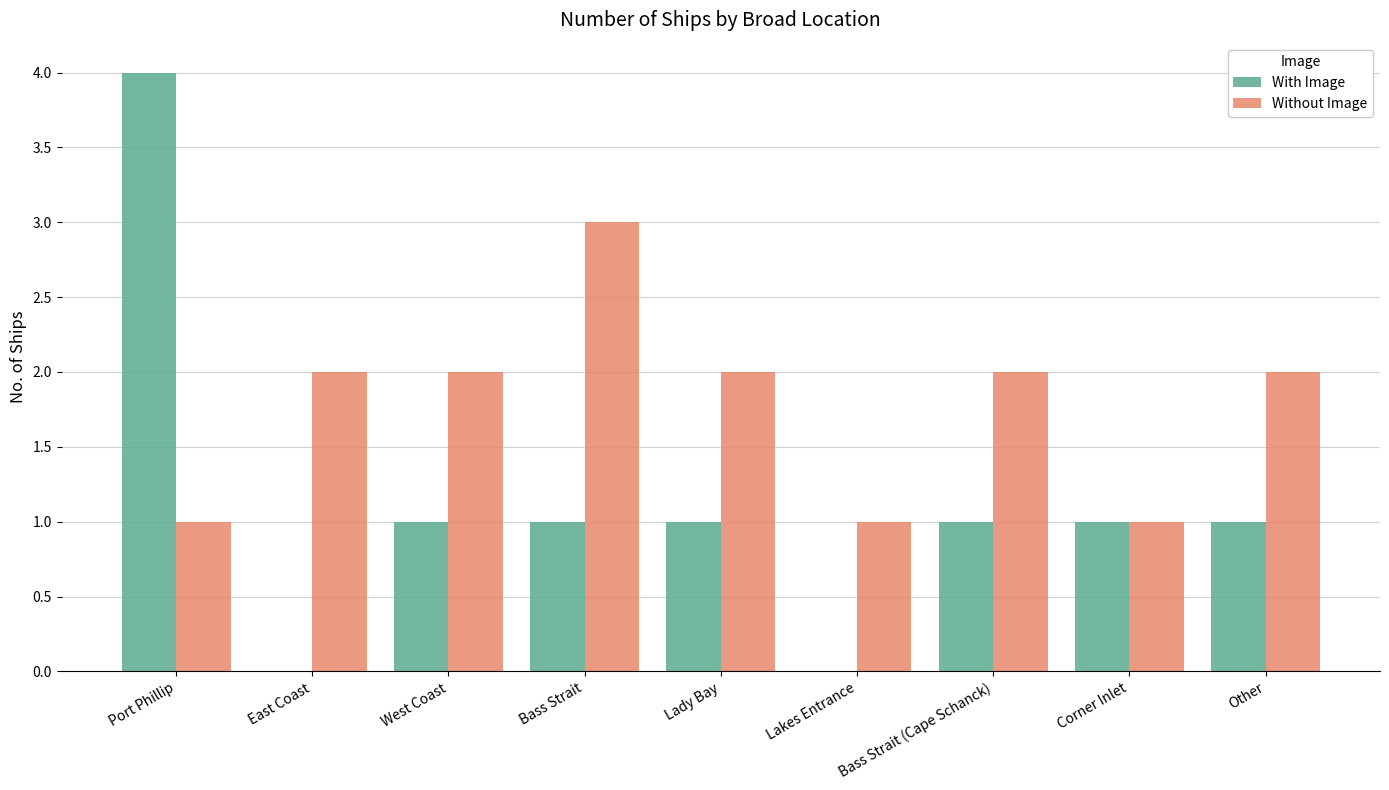

What are all the series names shown in the legend?

With Image, Without Image